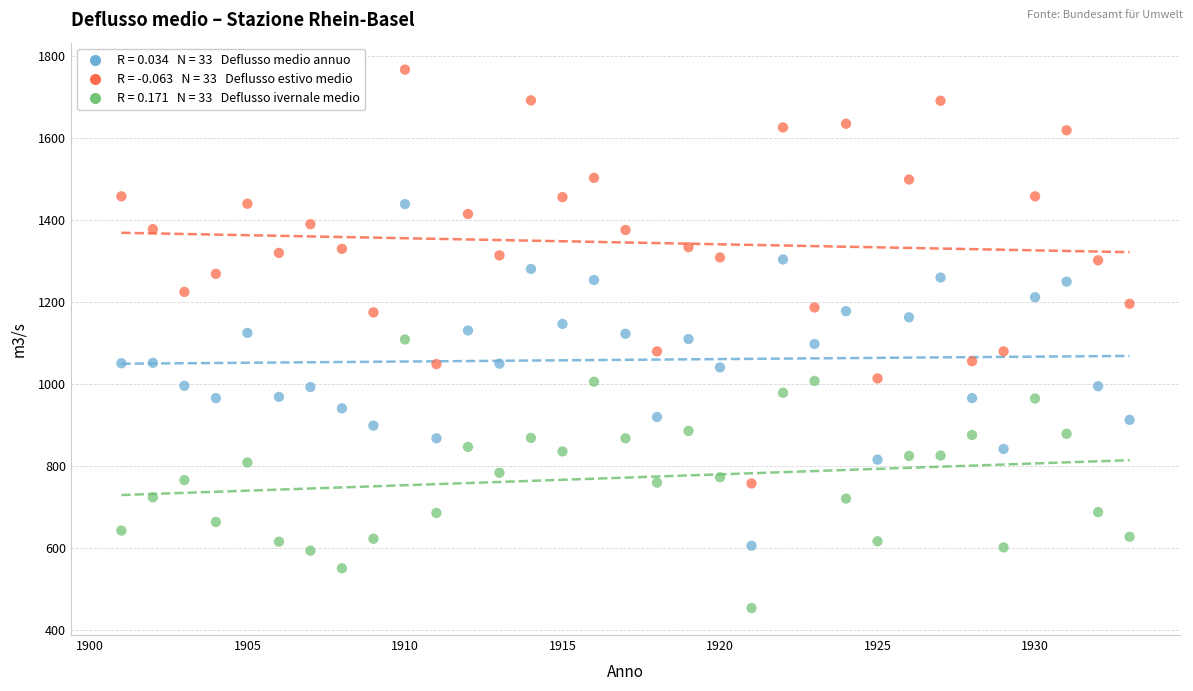

Across all data points, what is the range of X values (max minus min)?

32